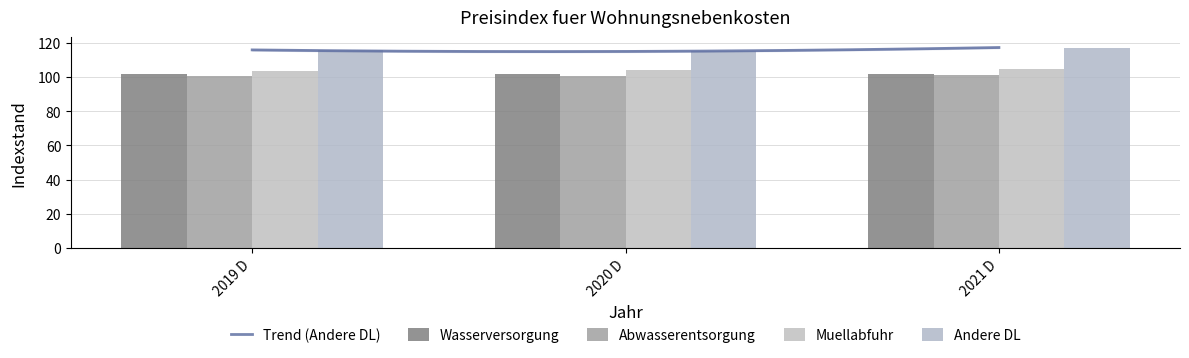

How many data points in Muellabfuhr are above 104?

1